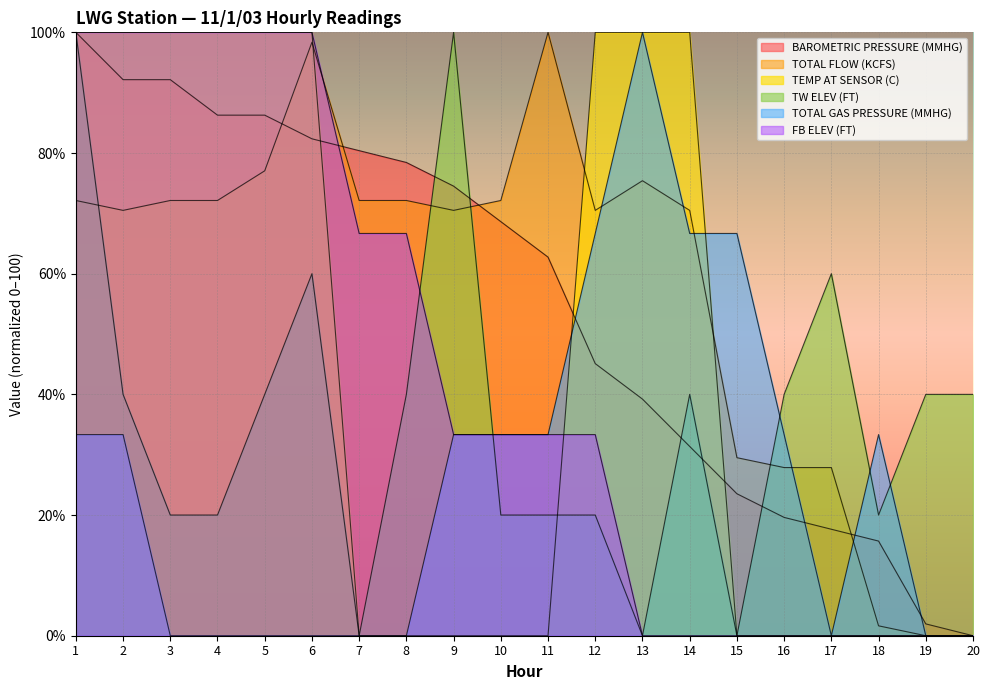

List the series in order of their peak value, highest first.

BAROMETRIC PRESSURE (MMHG), TOTAL FLOW (KCFS), TEMP AT SENSOR (C), TW ELEV (FT), TOTAL GAS PRESSURE (MMHG), FB ELEV (FT)